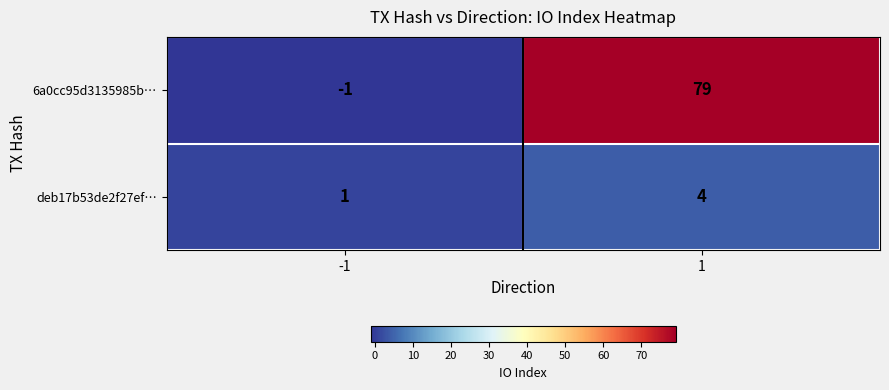

The value of 6a0cc95d3135985b… at -1 is 0. True or false?

False